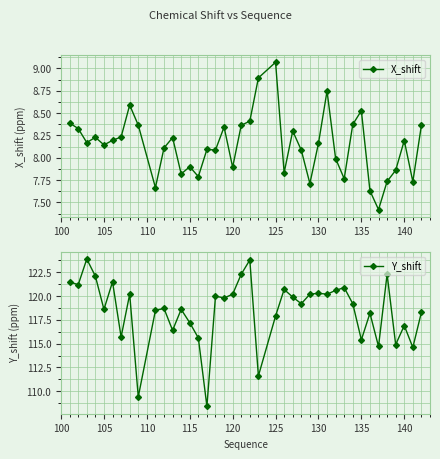

True or false: Y_shift and X_shift intersect in this chart.

False